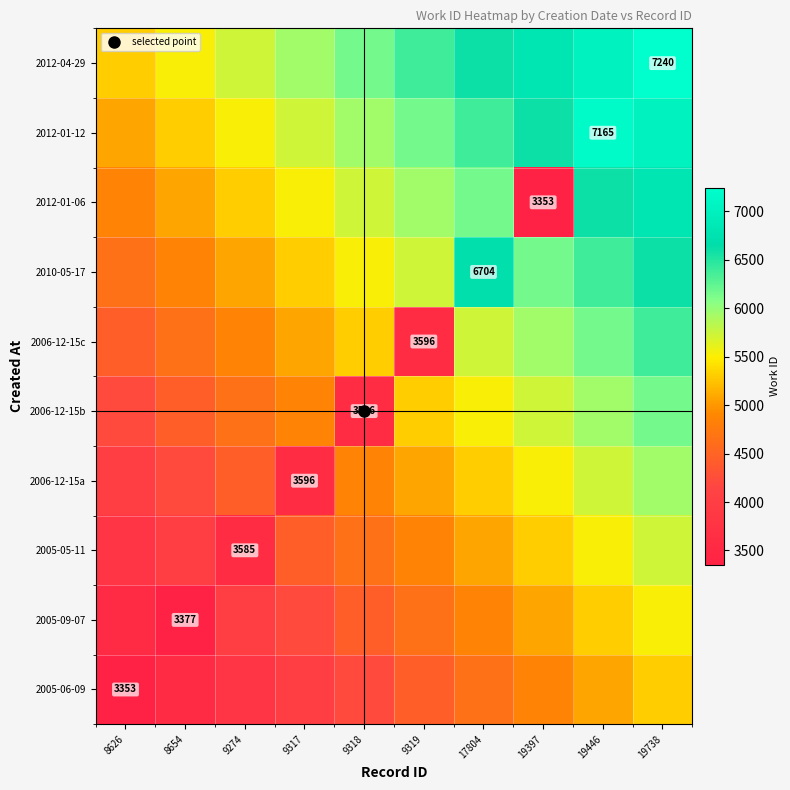

Is the value of 2010-05-17 at 8654 greater than the value of 2005-09-07 at 9319?

No